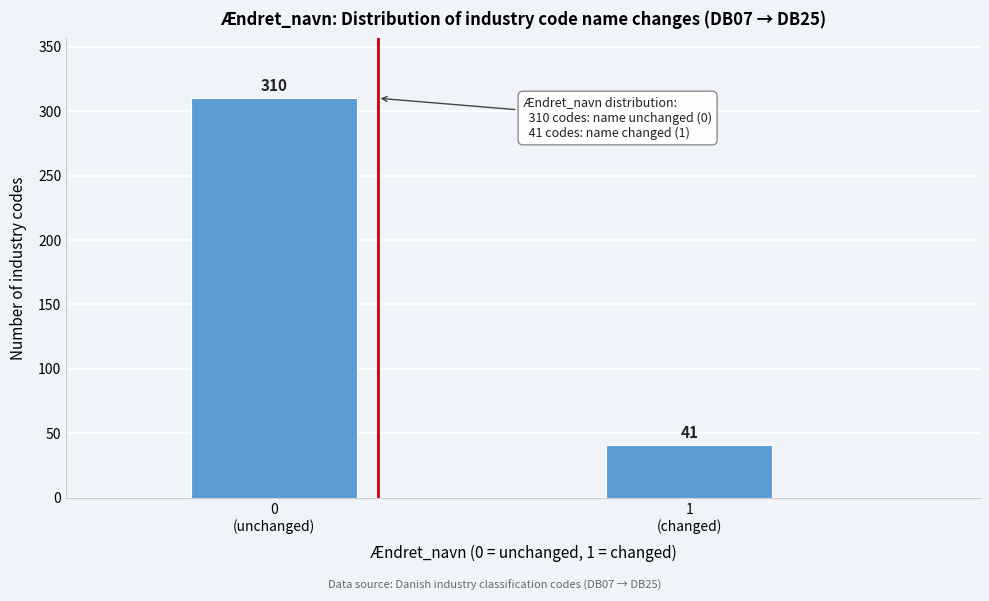

Reading left to right, extract all data points from this chart.

310	41